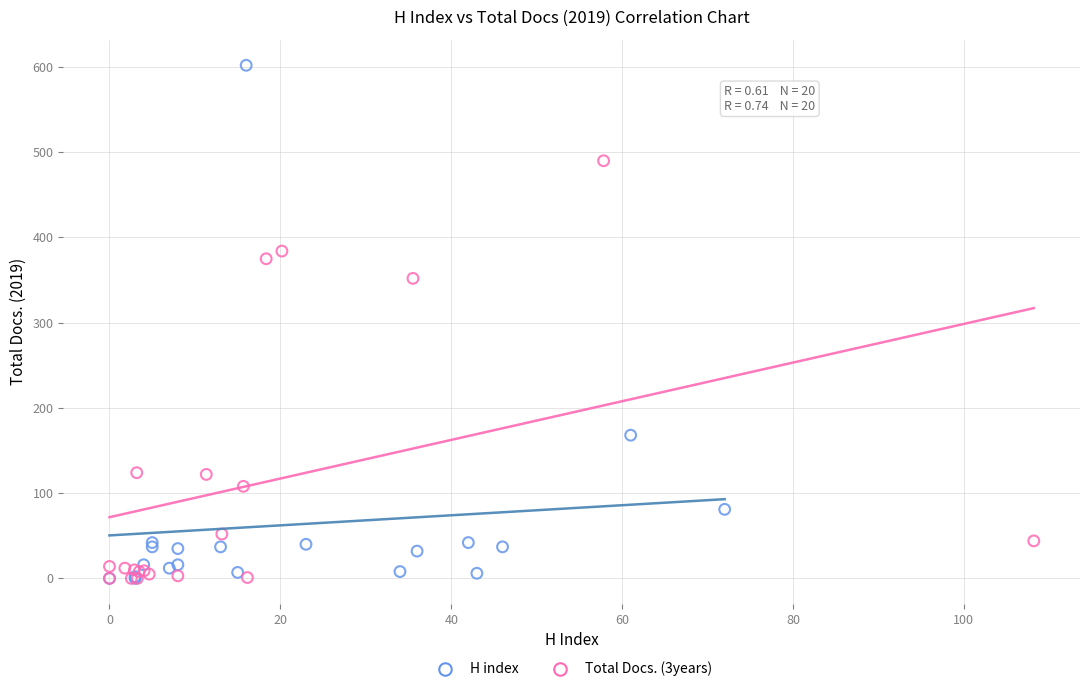

Which series has the largest Y range (max minus min)?

H index